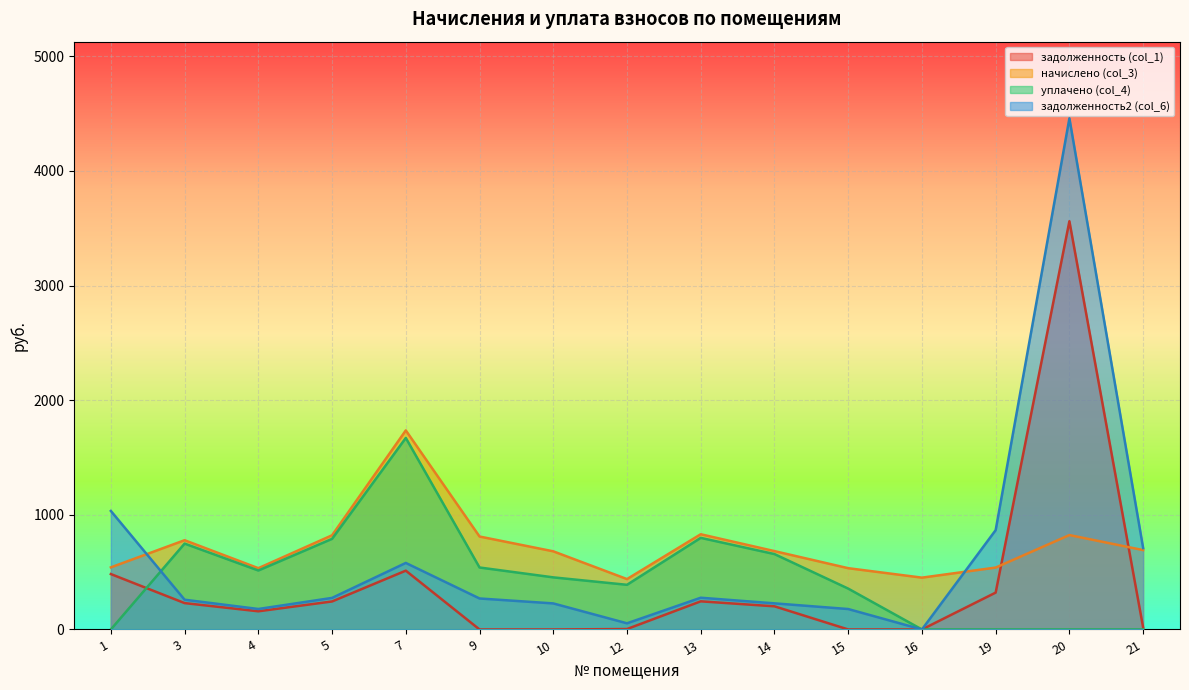

How many lines are shown in the chart?

4